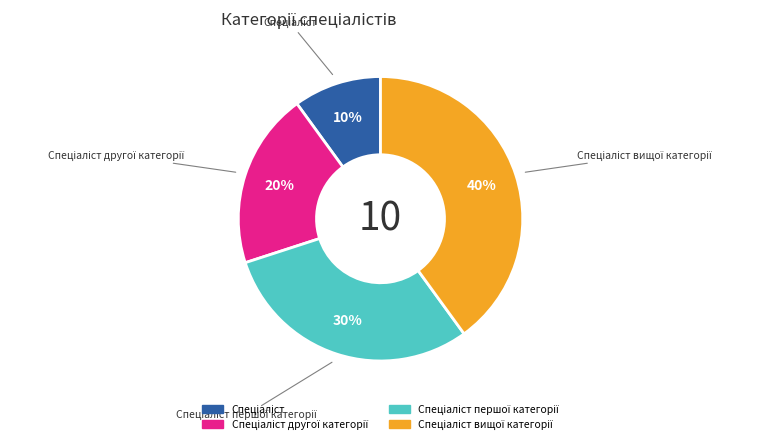

To the nearest percent, what is the average slice percentage?

25%